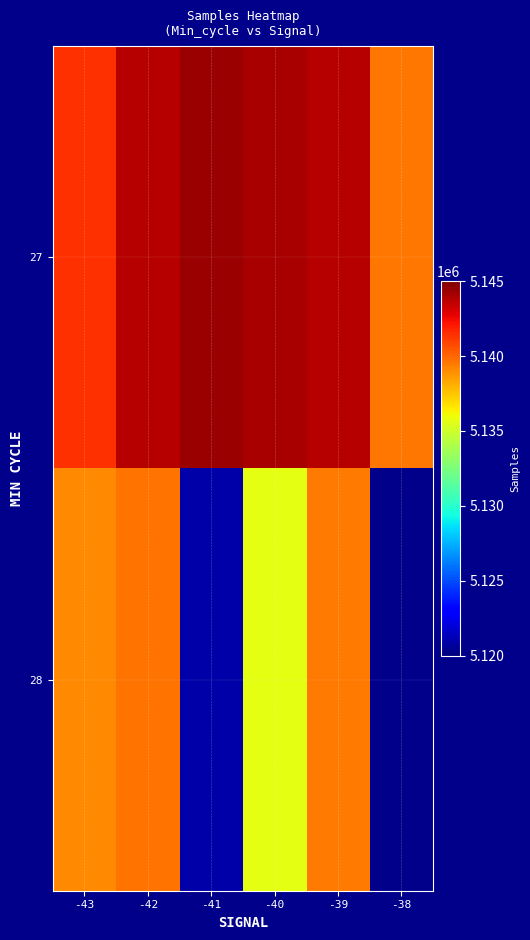

At how many categories does at least one series exceed 5142824?

4